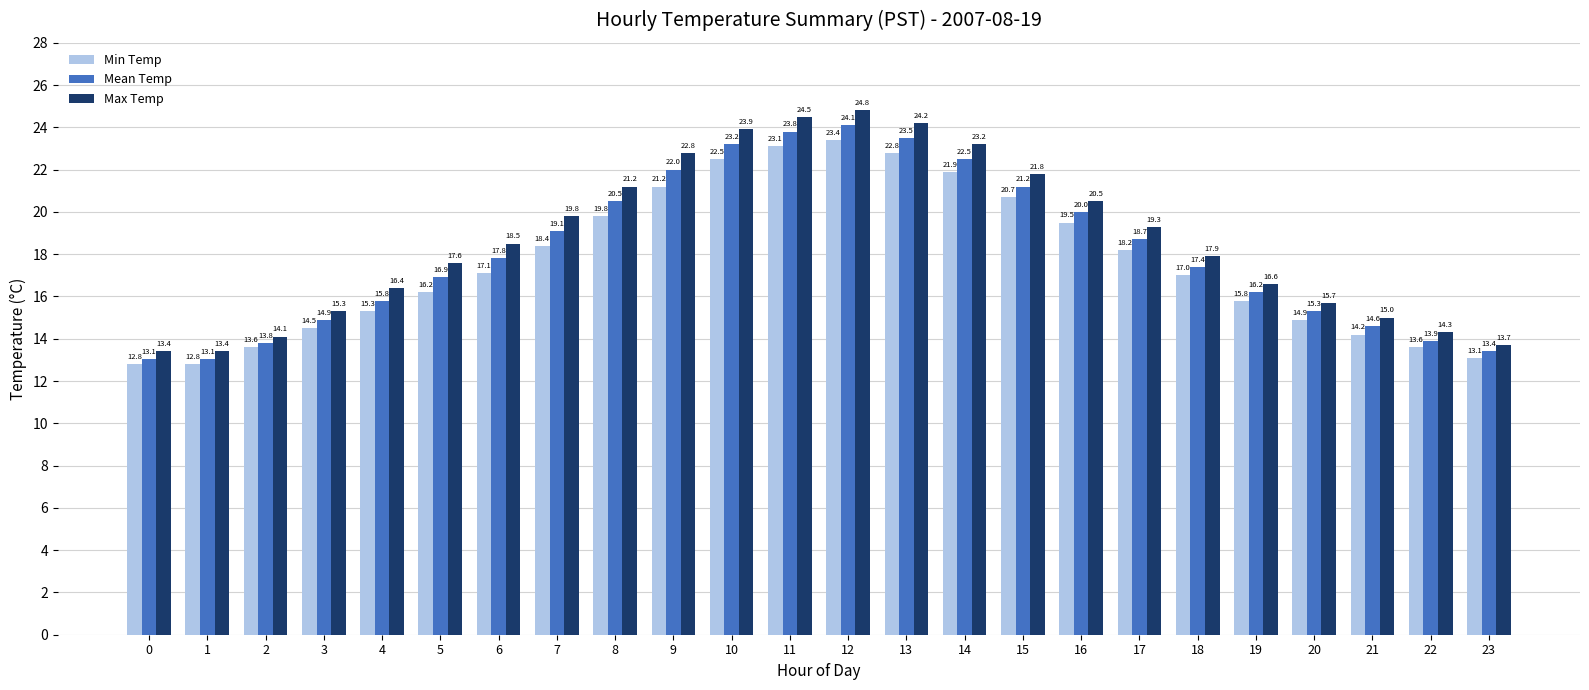

What is the sum of the Mean Temp values at 3 and 17?

33.6